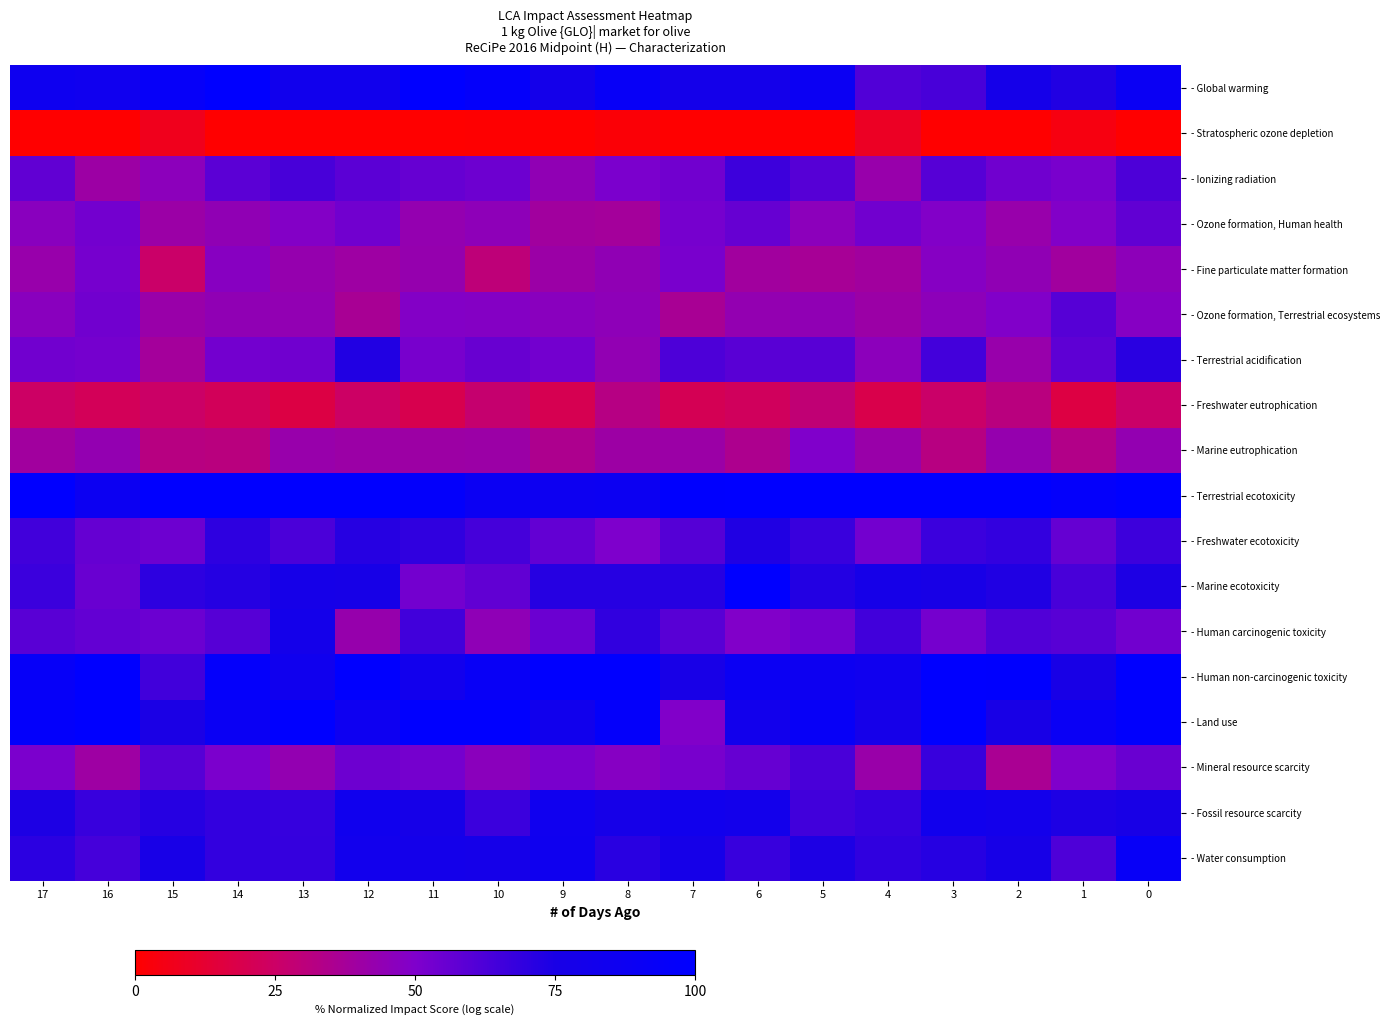

At how many categories does at least one series exceed 62?

18